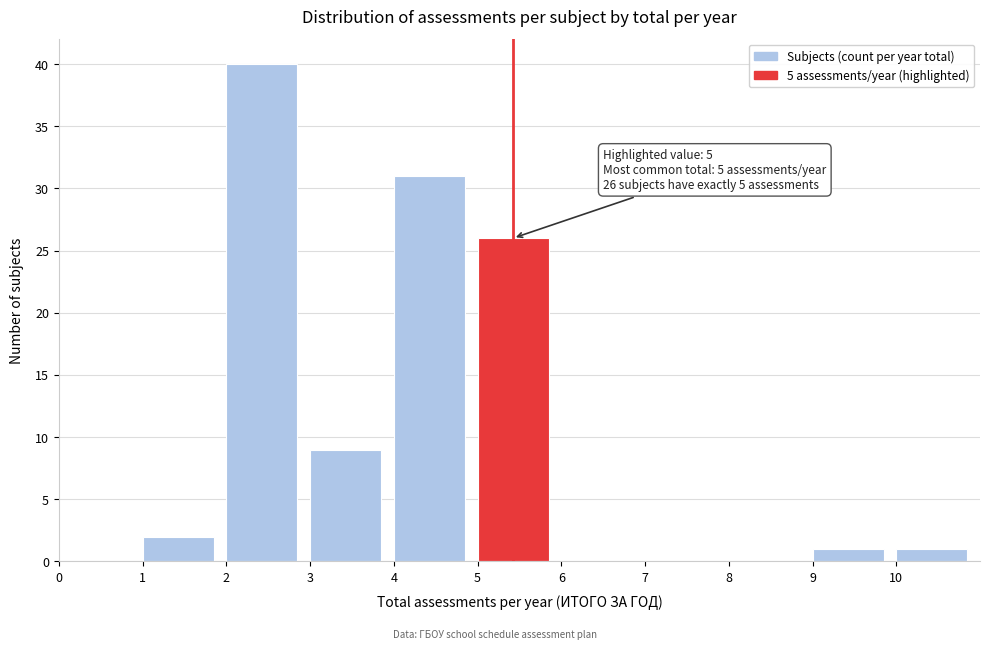

Over which range of the x-axis is the bar tallest?

2 to 3